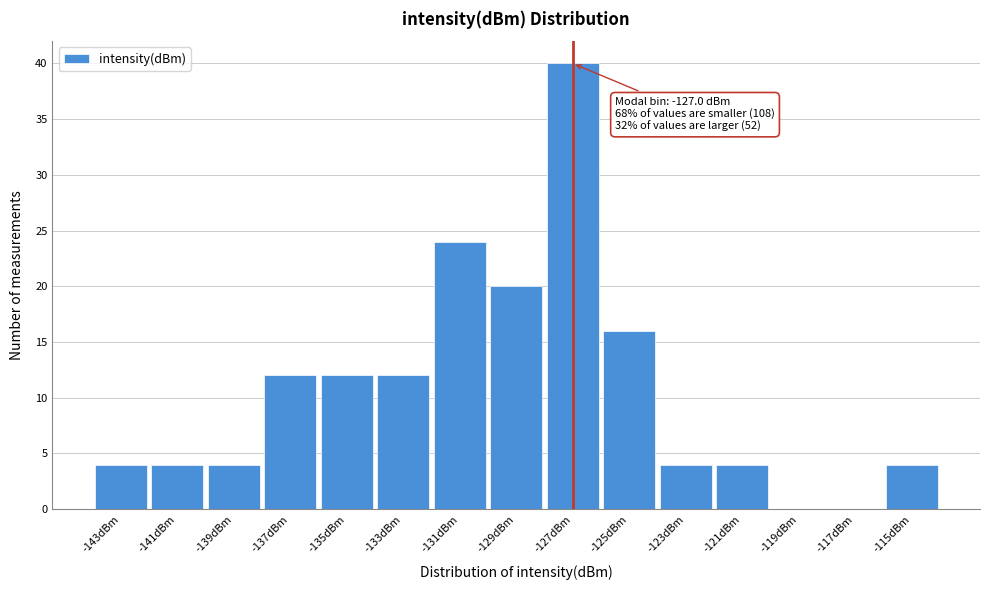

Which range on the x-axis has the tallest bar?

-128 to -126